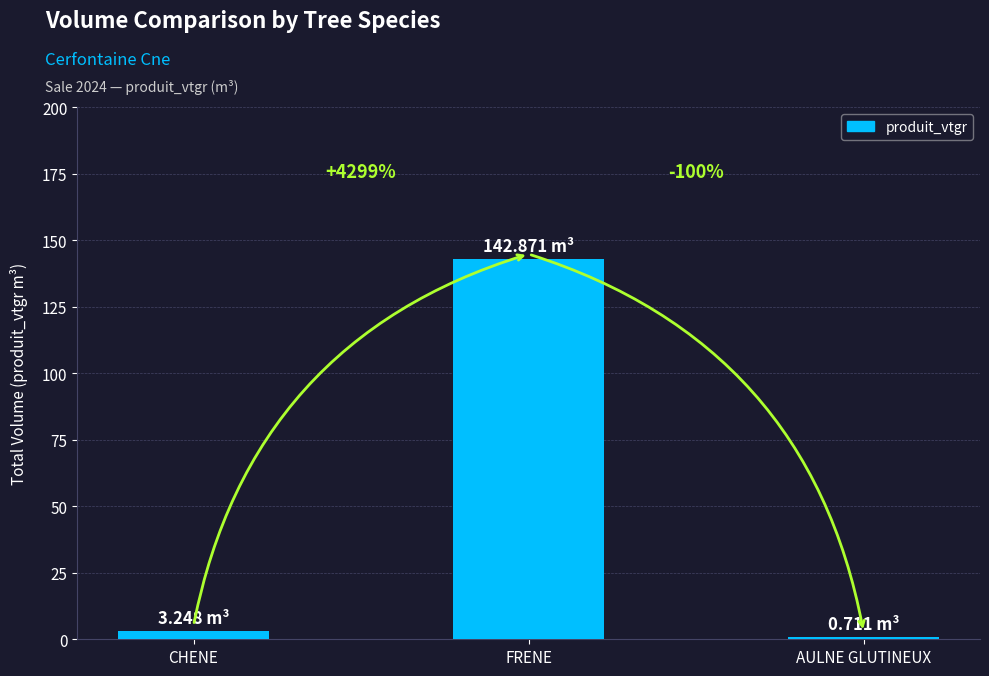

How many bars are there in total?

3